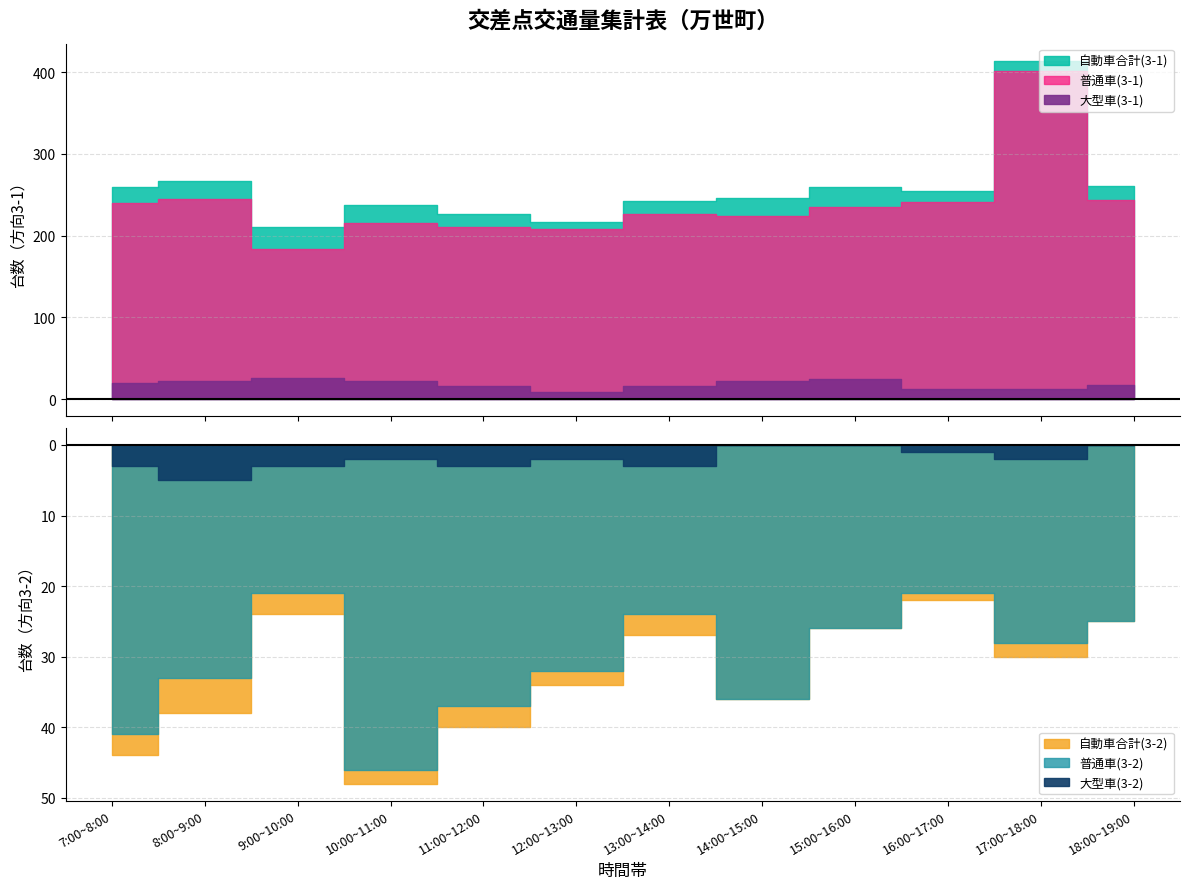

How many values in the 大型車(3-1) series exceed 20?

5